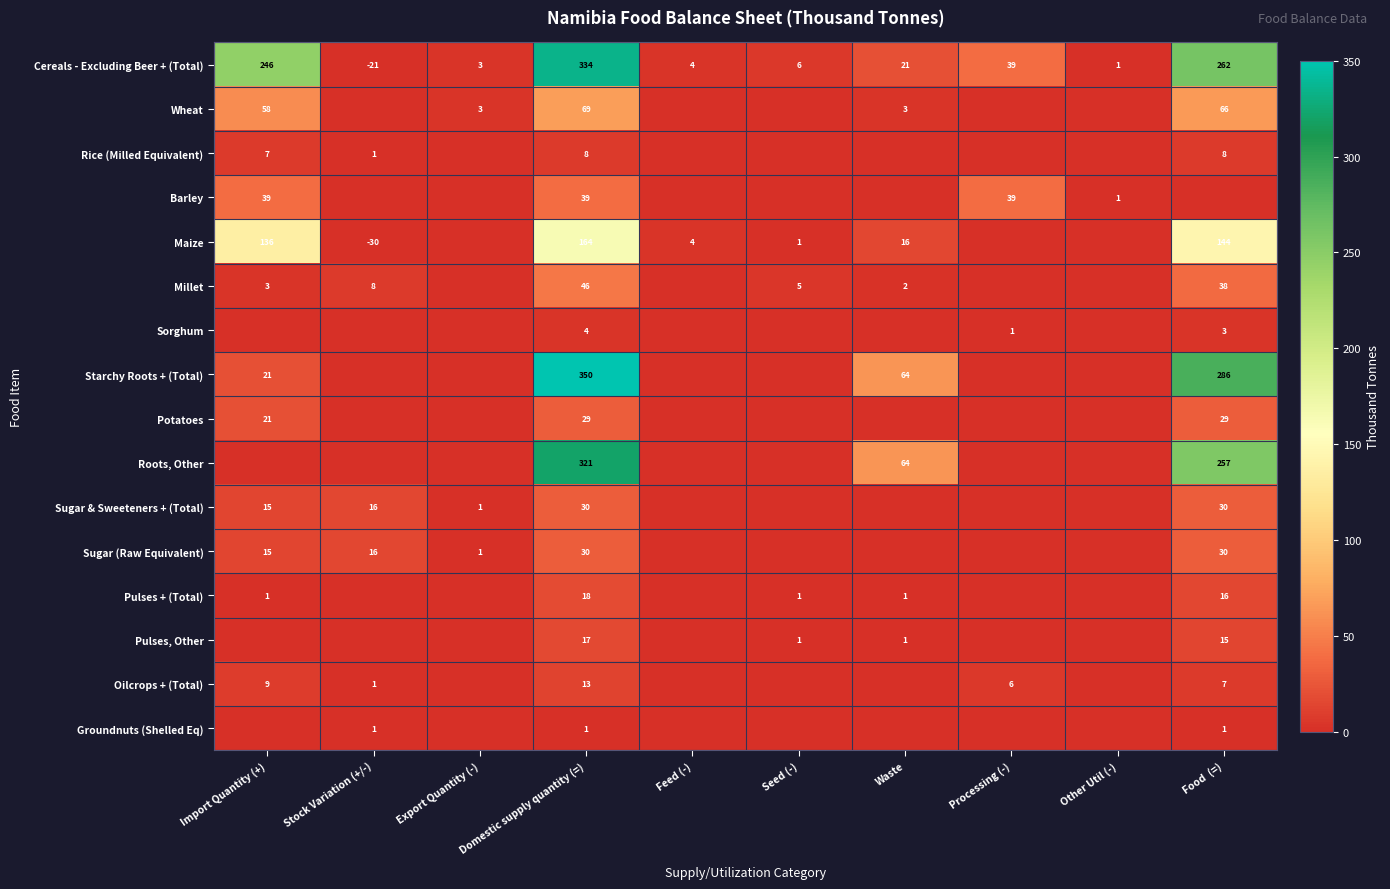

List the labels in order of Cereals - Excluding Beer + (Total) value, largest first.

Domestic supply quantity (=), Food  (=), Import Quantity (+), Processing (-), Waste, Seed (-), Feed (-), Export Quantity (-), Other Util (-), Stock Variation (+/-)